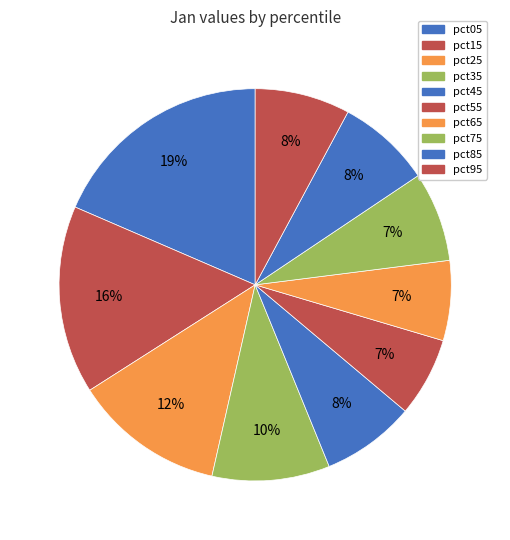

To the nearest percent, what is the difference between the pct75 and pct55 slice percentages?

1%